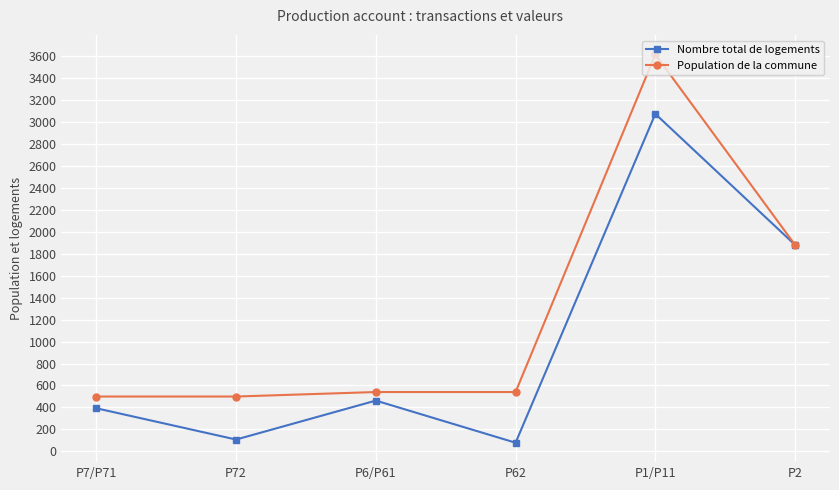

At how many categories does at least one series exceed 2080?

1